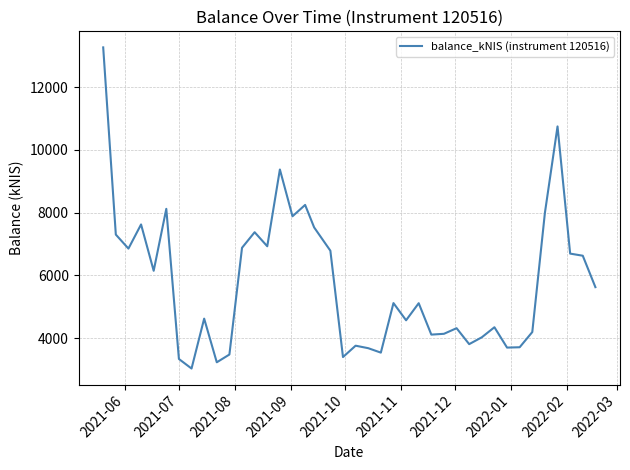

What is the difference between the maximum and minimum values?

10238.8